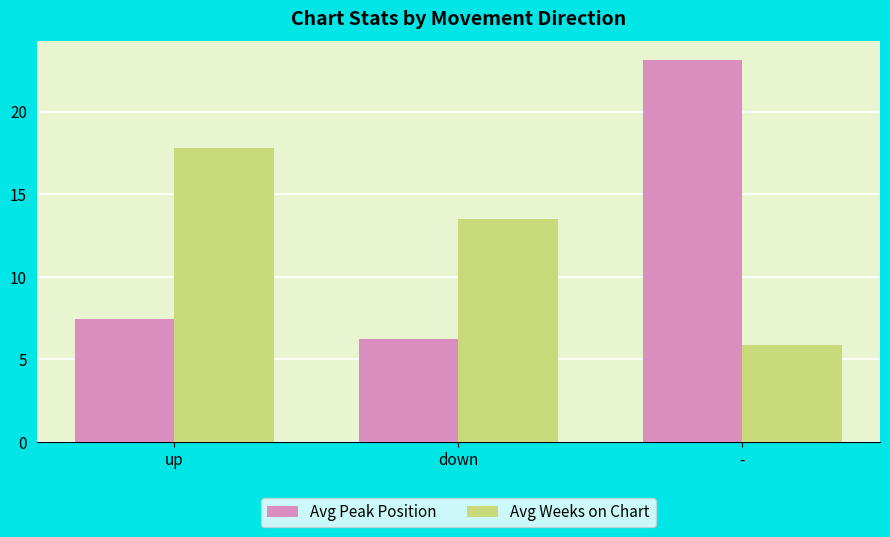

How many groups of bars are there?

3